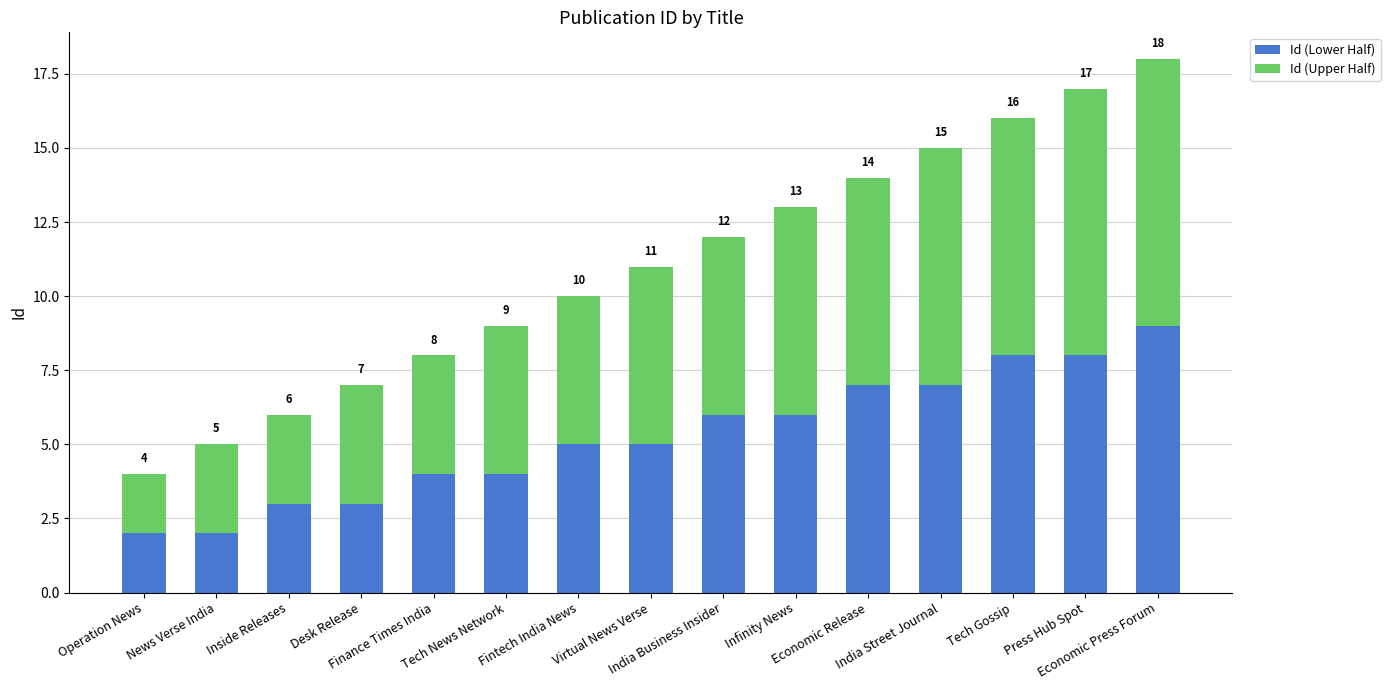

What is the difference between the Id (Lower Half) values at Economic Press Forum and Operation News?

7